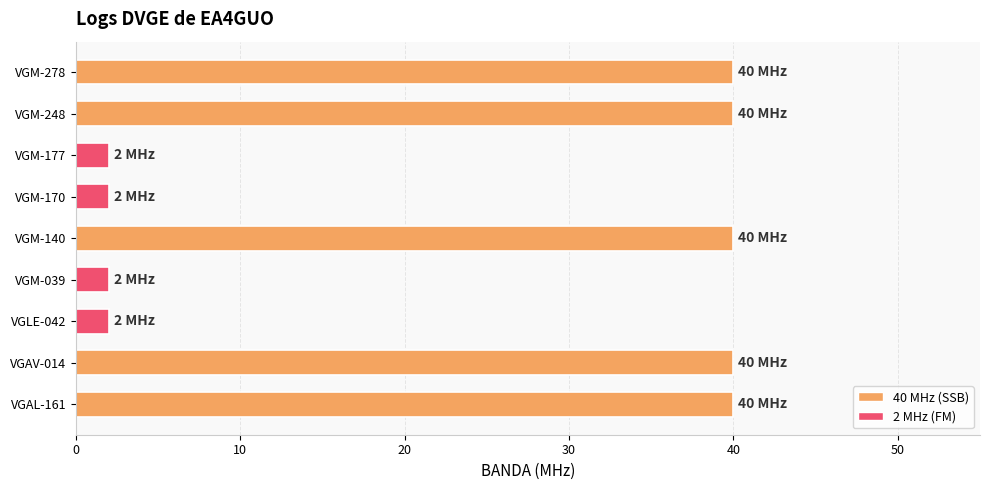

Reading bottom to top, what are all the values shown in this chart?

VGAL-161=40	VGAV-014=40	VGLE-042=2	VGM-039=2	VGM-140=40	VGM-170=2	VGM-177=2	VGM-248=40	VGM-278=40